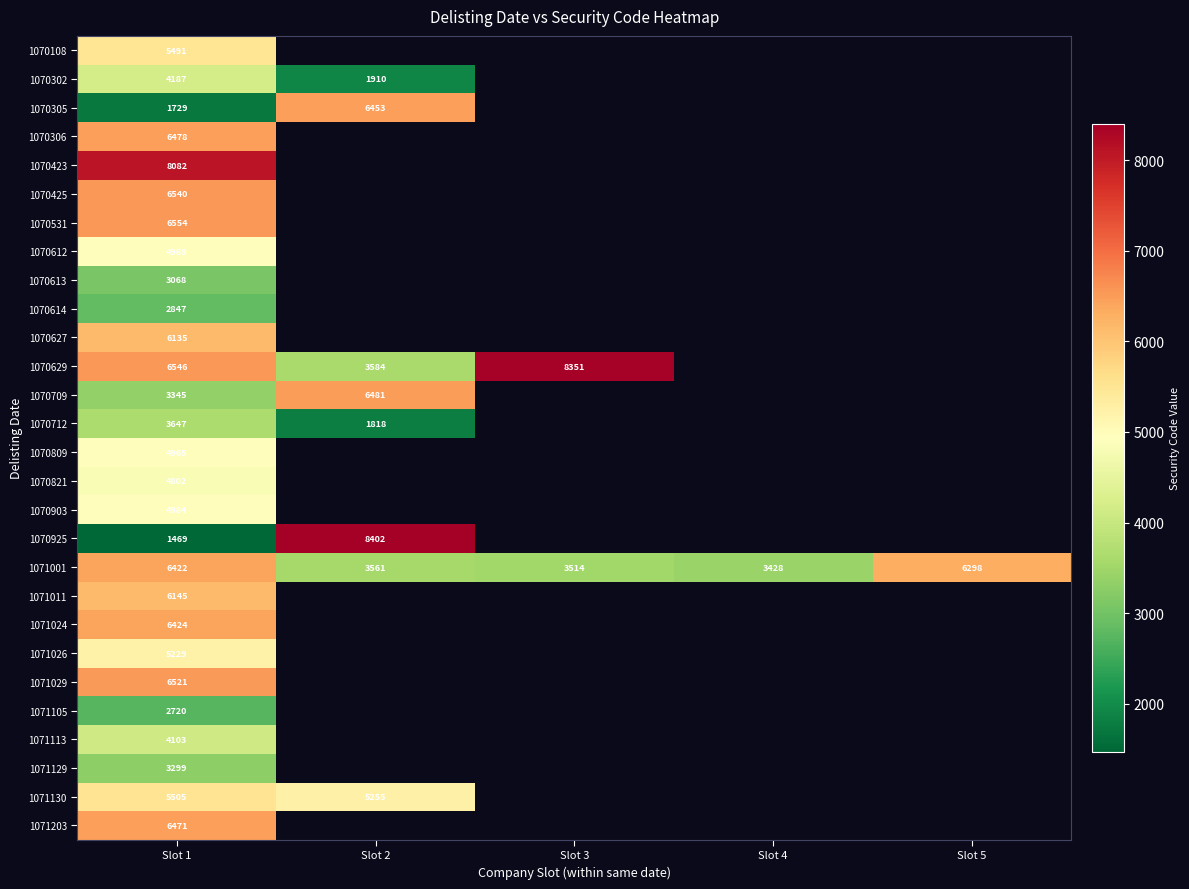

The 1070712 series shows 643 at Slot 2. True or false?

False